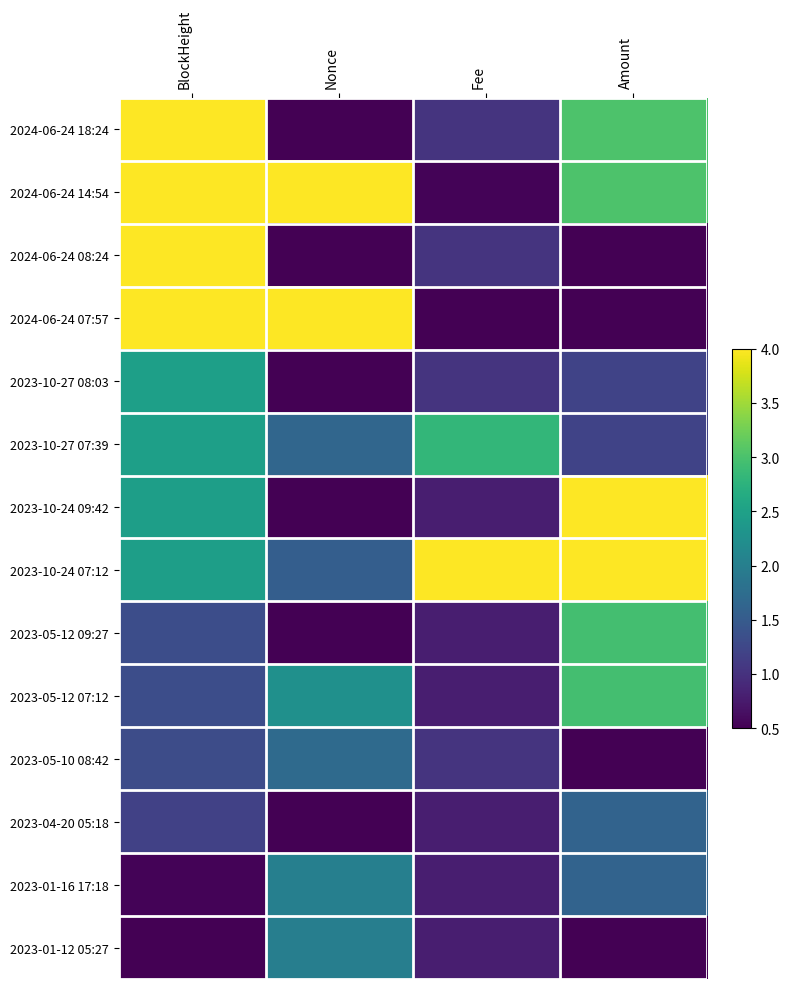

Reading left to right, list all the values displayed in this chart.

2024-06-24 18:24: BlockHeight=4.0	Nonce=0.5	Fee=1.0	Amount=3.0
2024-06-24 14:54: BlockHeight=4.0	Nonce=4.0	Fee=0.5	Amount=3.0
2024-06-24 08:24: BlockHeight=4.0	Nonce=0.5	Fee=1.0	Amount=0.5
2024-06-24 07:57: BlockHeight=4.0	Nonce=4.0	Fee=0.5	Amount=0.5
2023-10-27 08:03: BlockHeight=2.5	Nonce=0.5	Fee=1.0	Amount=1.2
2023-10-27 07:39: BlockHeight=2.5	Nonce=1.7	Fee=2.8	Amount=1.2
2023-10-24 09:42: BlockHeight=2.5	Nonce=0.5	Fee=0.8	Amount=4.0
2023-10-24 07:12: BlockHeight=2.5	Nonce=1.5	Fee=4.0	Amount=4.0
2023-05-12 09:27: BlockHeight=1.3	Nonce=0.5	Fee=0.8	Amount=3.0
2023-05-12 07:12: BlockHeight=1.3	Nonce=2.3	Fee=0.8	Amount=3.0
2023-05-10 08:42: BlockHeight=1.3	Nonce=1.7	Fee=1.0	Amount=0.5
2023-04-20 05:18: BlockHeight=1.2	Nonce=0.5	Fee=0.8	Amount=1.6
2023-01-16 17:18: BlockHeight=0.5	Nonce=2.0	Fee=0.8	Amount=1.6
2023-01-12 05:27: BlockHeight=0.5	Nonce=2.0	Fee=0.8	Amount=0.5